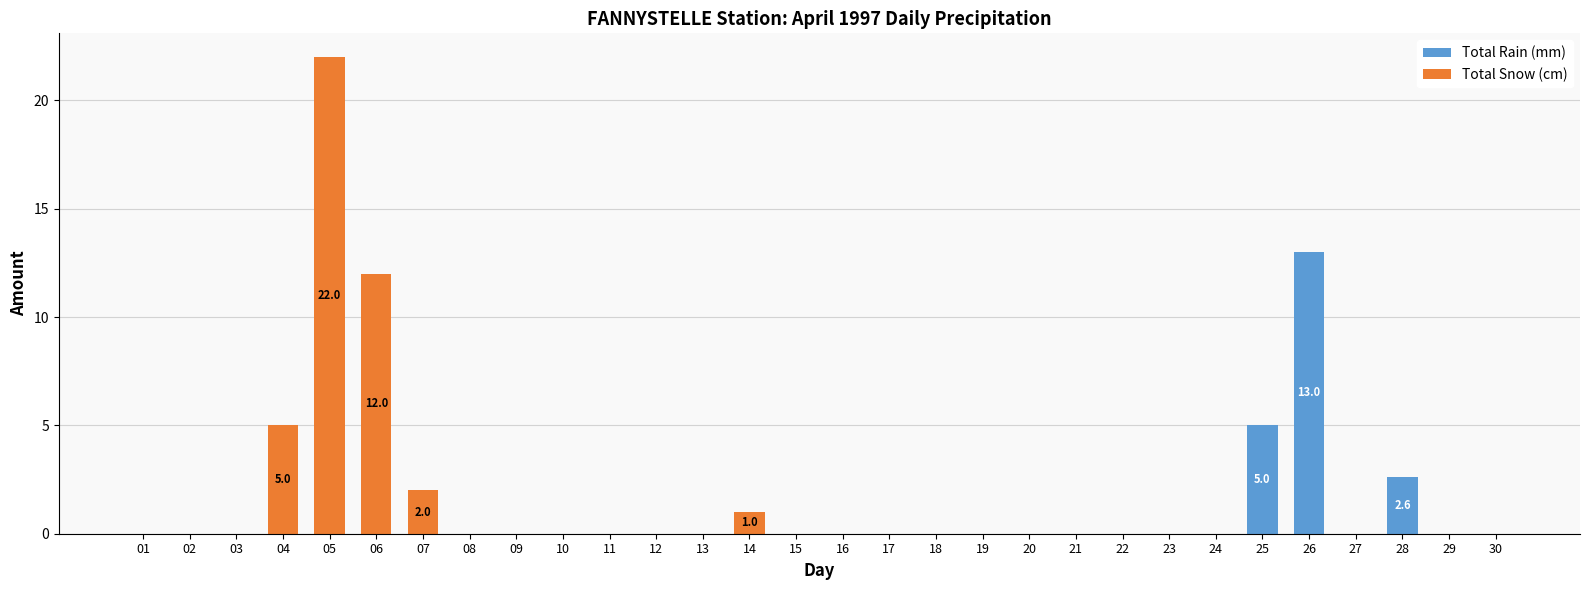

Where is Total Rain (mm) nearest to the value 6?

25